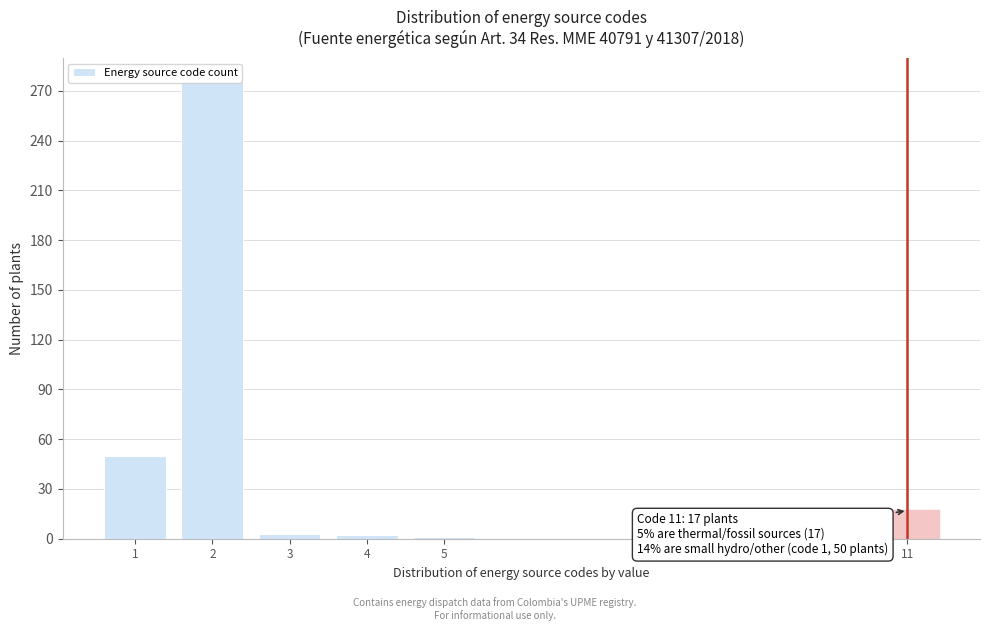

What is the sum of all values?

349